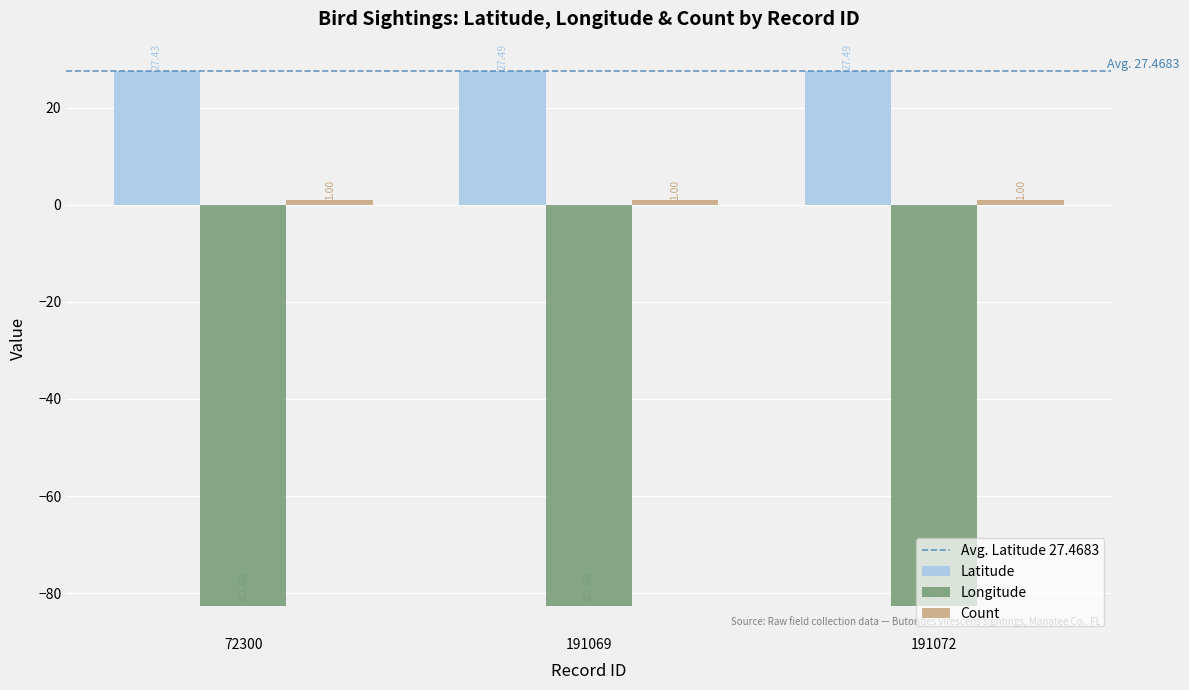

What is the value of the Latitude bar at the 3rd from the left?

27.5